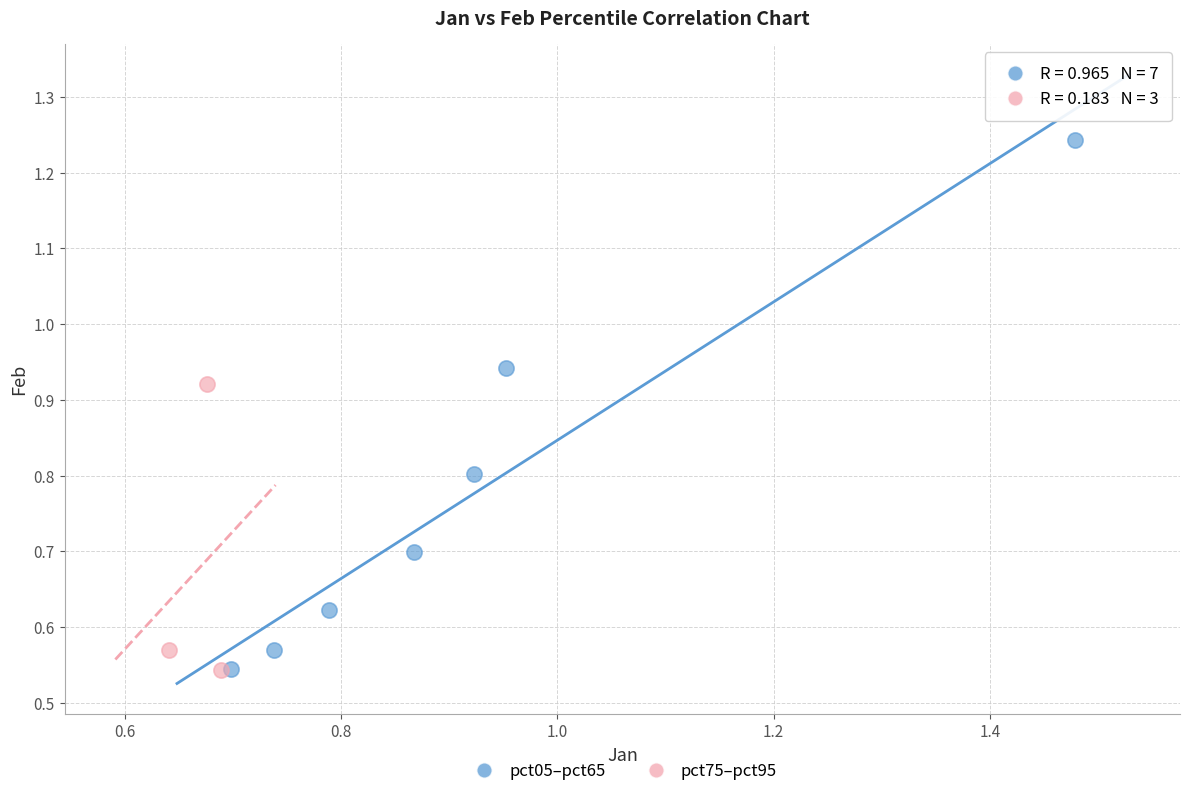

Which series has the largest Y range (max minus min)?

pct05–pct65